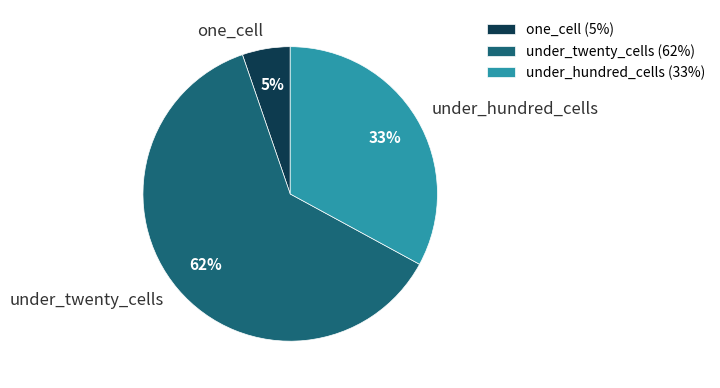

To the nearest percent, what is the average slice percentage?

33%